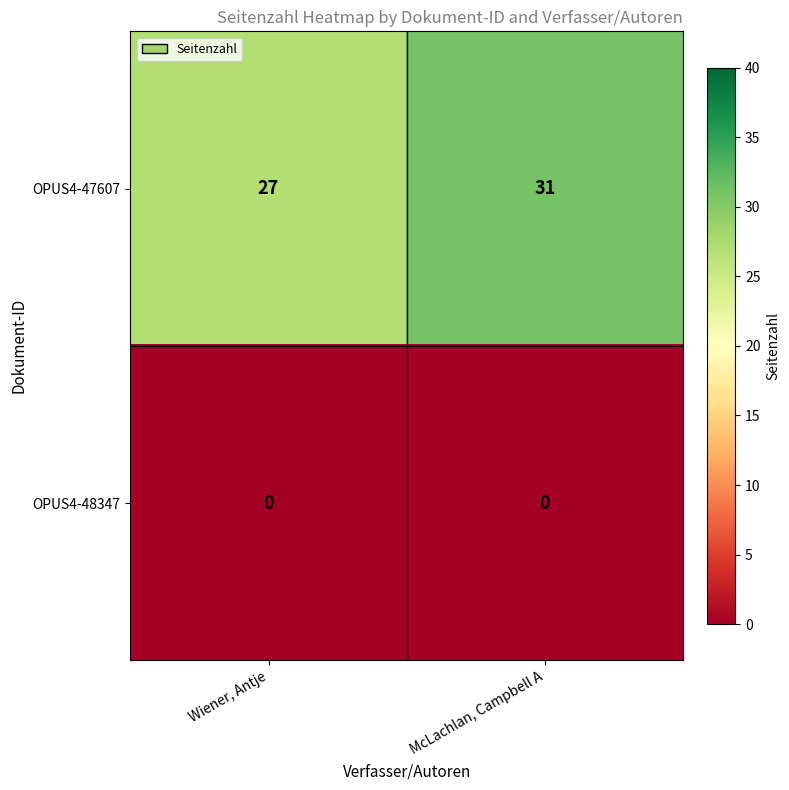

What value does the OPUS4-47607 series have at McLachlan, Campbell A?

31